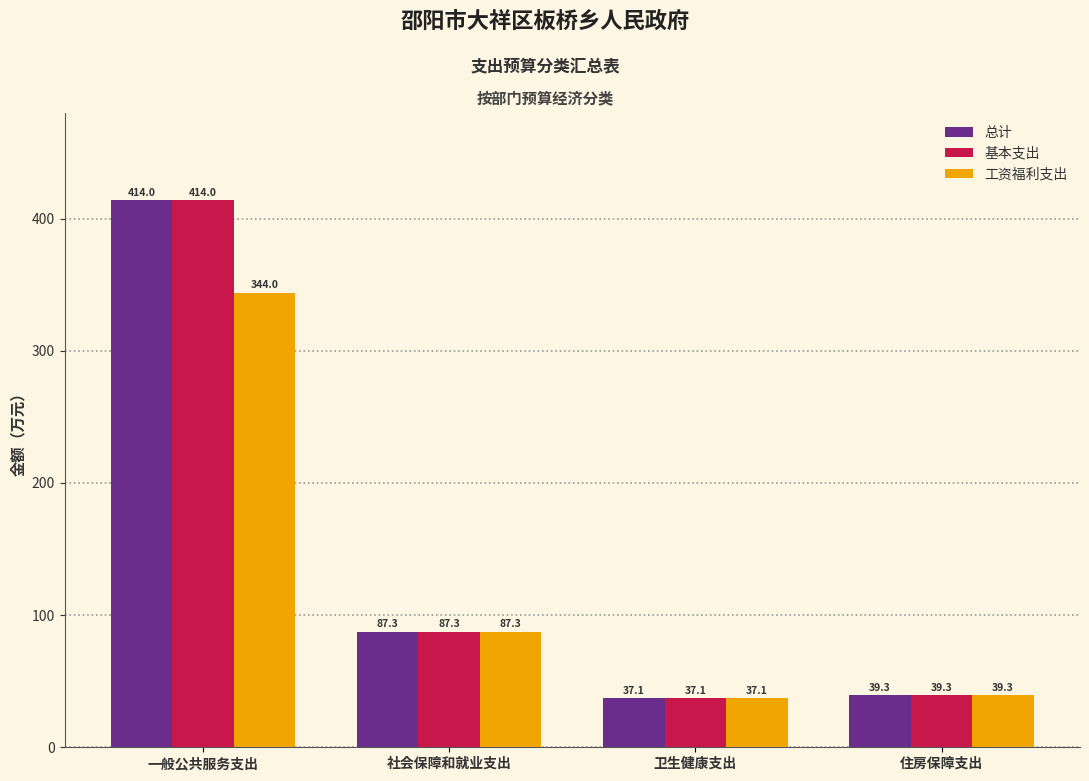

Where does the 工资福利支出 series first go above 87?

一般公共服务支出